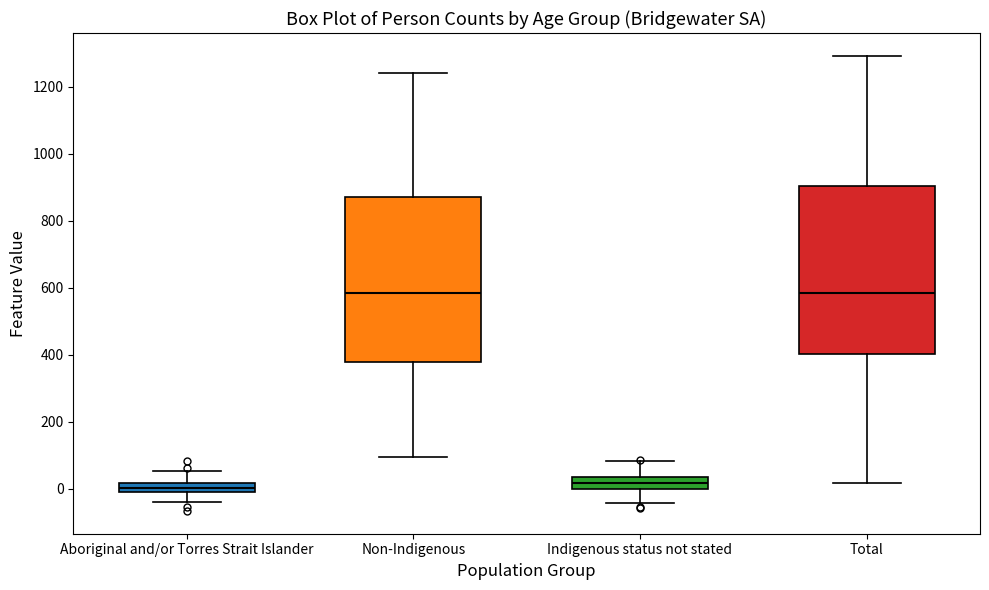

Where is the lower edge of the box for Indigenous status not stated on the y-axis? The values are not printed on the chart, so give them approximately, as read against the axis.

0